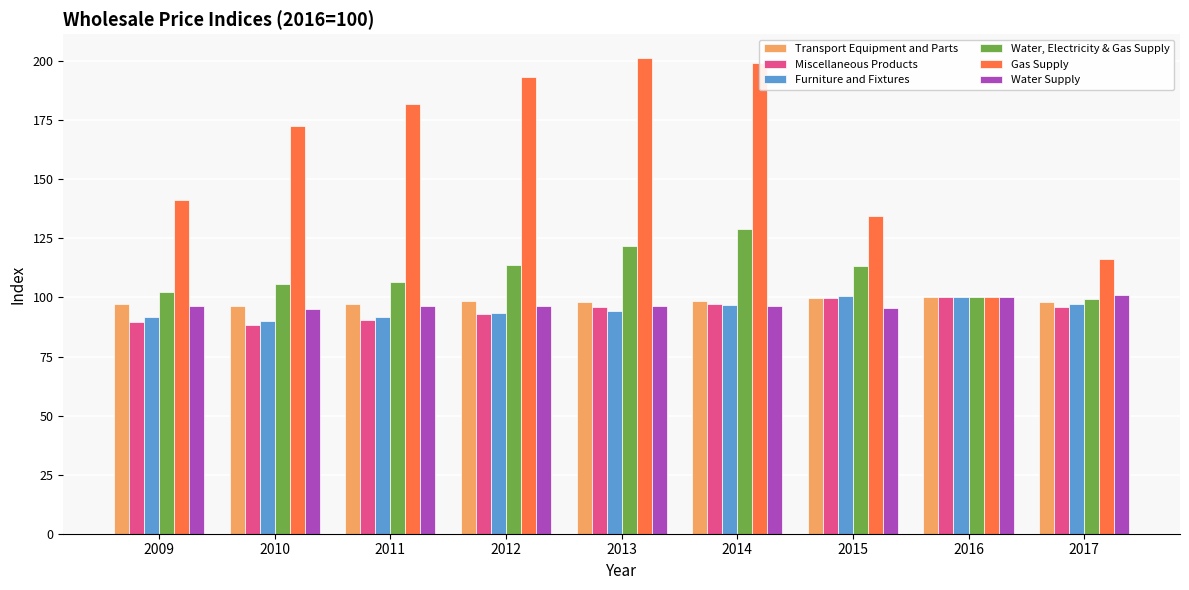

What is the total value across all series at 2009?

618.4